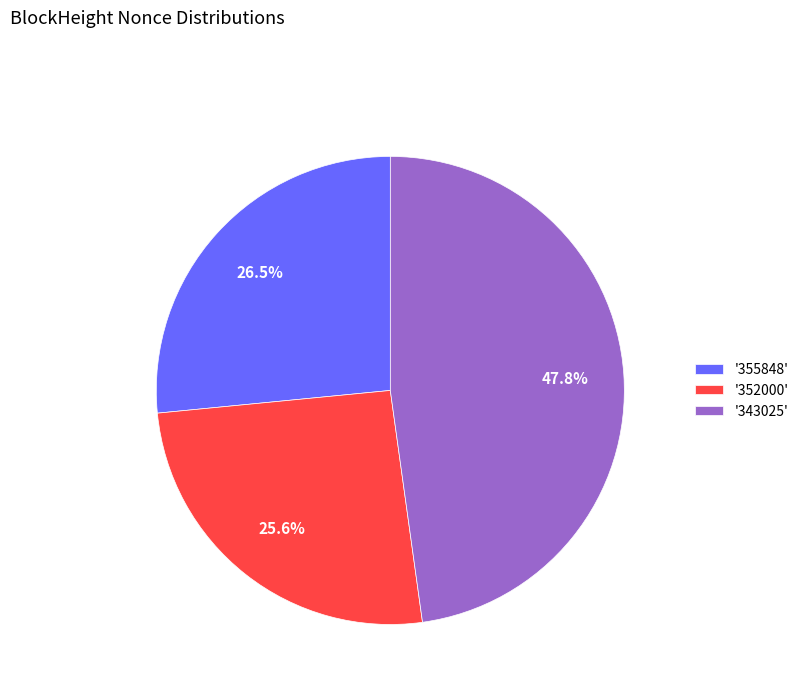

Count the number of slices in the pie.

3